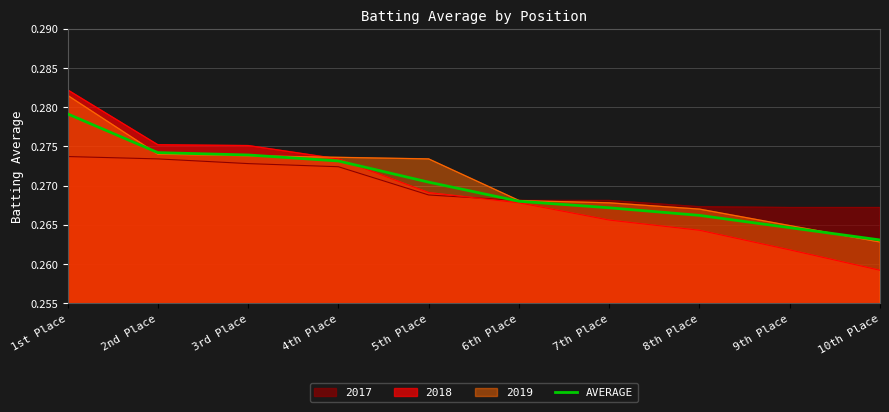

At which category does the chart reach its minimum across all series?

10th Place